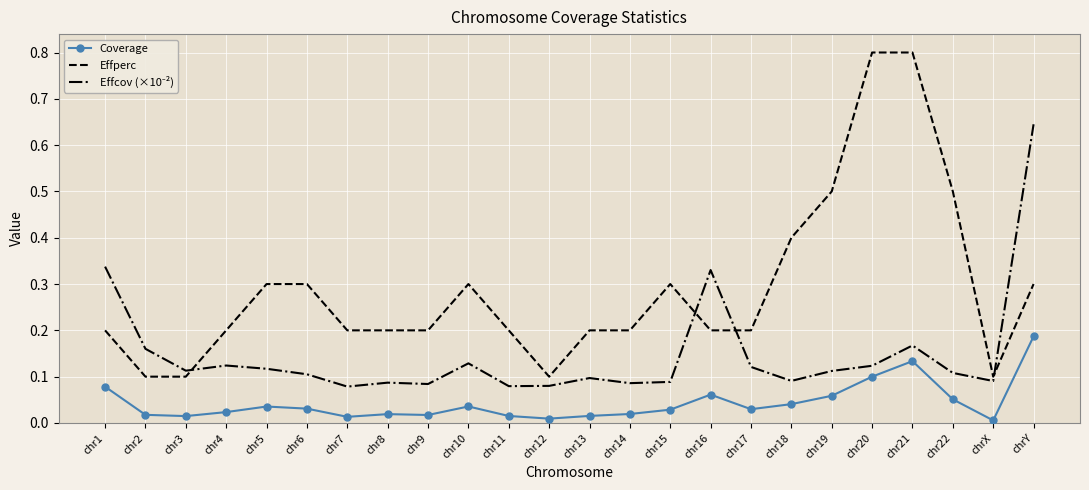

True or false: Coverage and Effperc intersect in this chart.

False